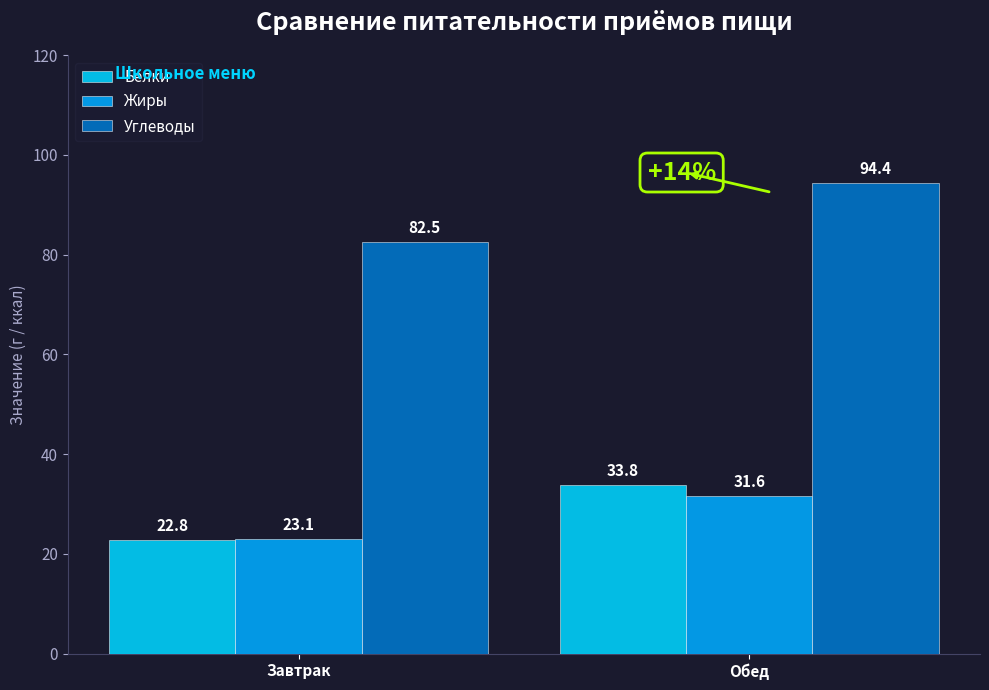

Rank the series at Завтрак from highest to lowest value.

Углеводы, Жиры, Белки